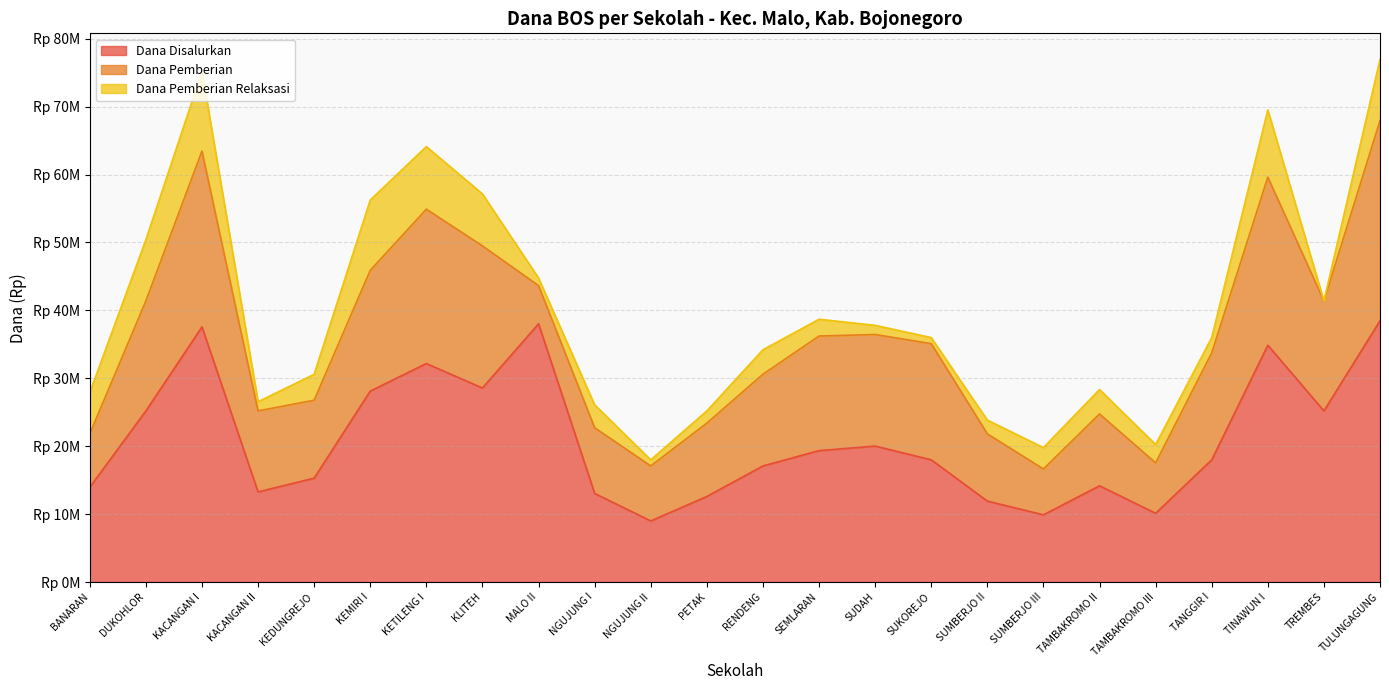

True or false: Dana Pemberian and Dana Pemberian Relaksasi cross at least once.

False